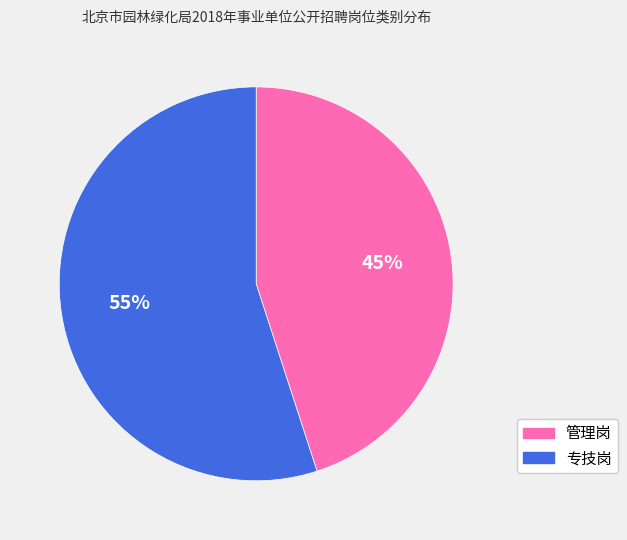

What is the smallest slice in the pie chart?

管理岗